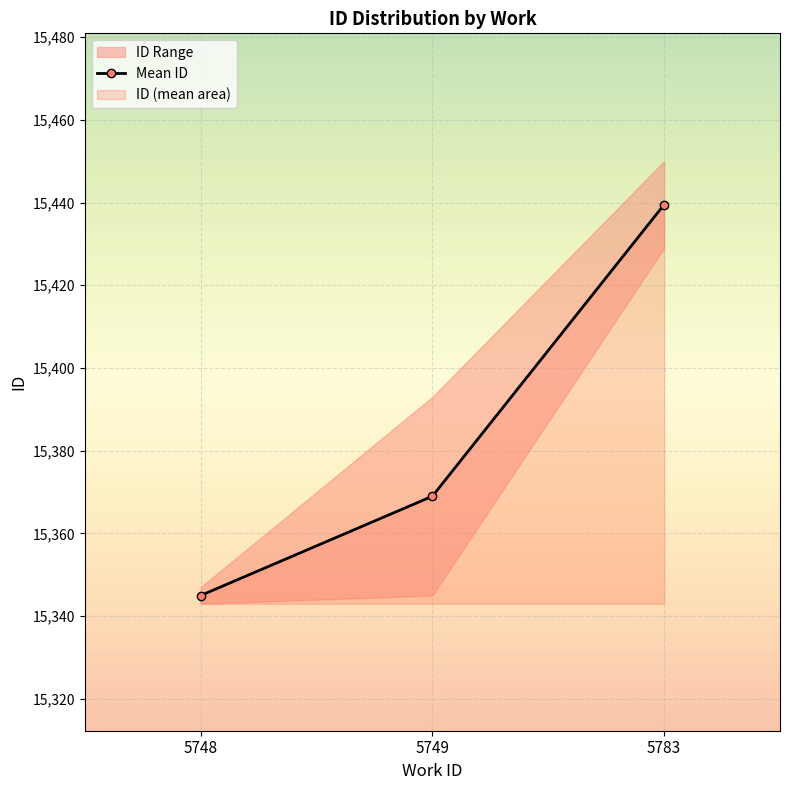

At which label is the value closest to 15392?

5749